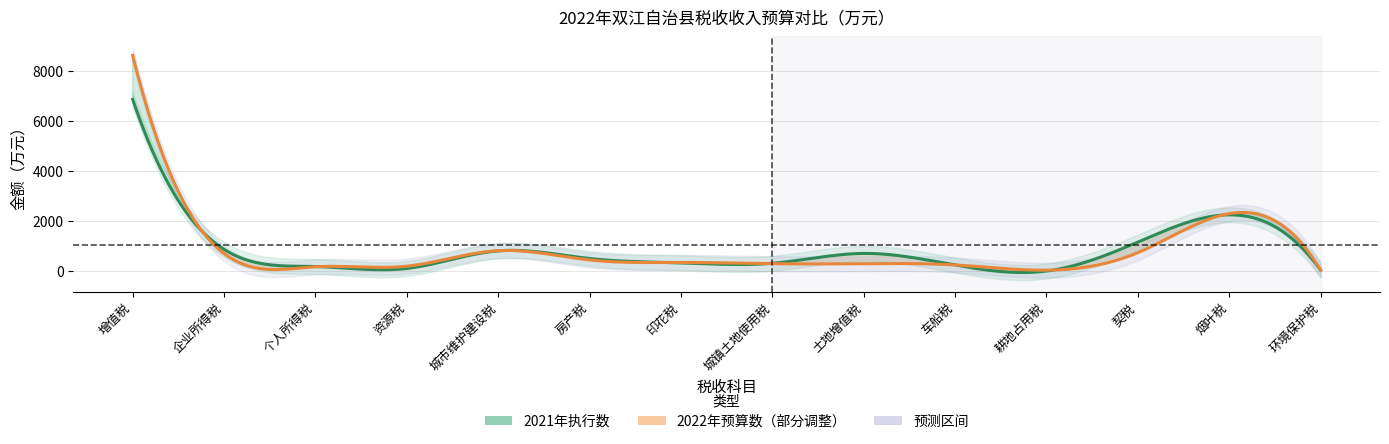

At which label is 2021年执行数 closest to 3433?

烟叶税